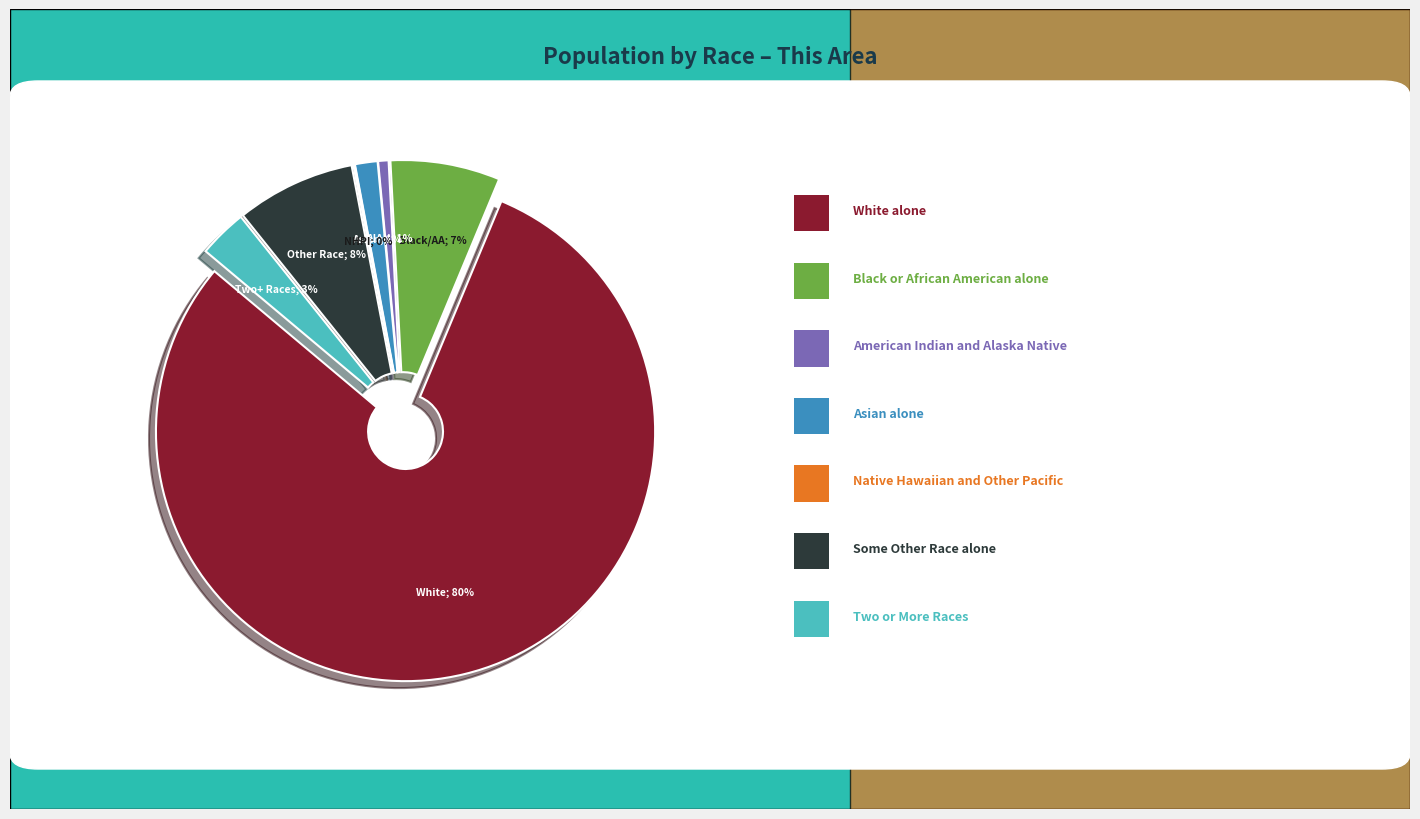

What is the ratio of the value at American Indian and Alaska Native to the value at Native Hawaiian and Other Pacific?

8.0